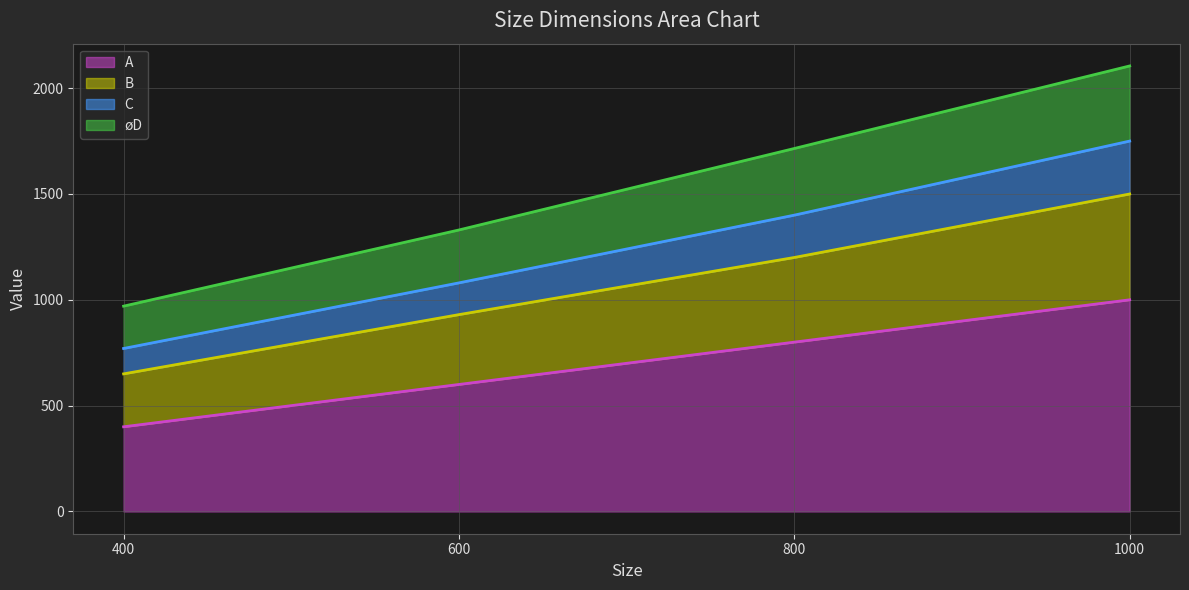

Reading right to left, what are all the values shown in this chart?

A line: 1000	800	600	400
B line: 1500	1200	930	650
C line: 1750	1400	1080	770
øD line: 2105	1715	1330	970